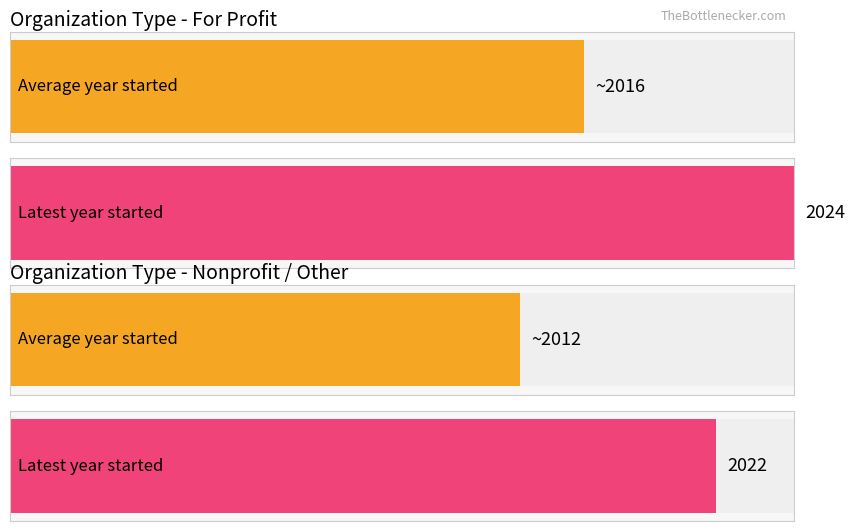

The value of Max Year Started at Other is 2022. True or false?

True